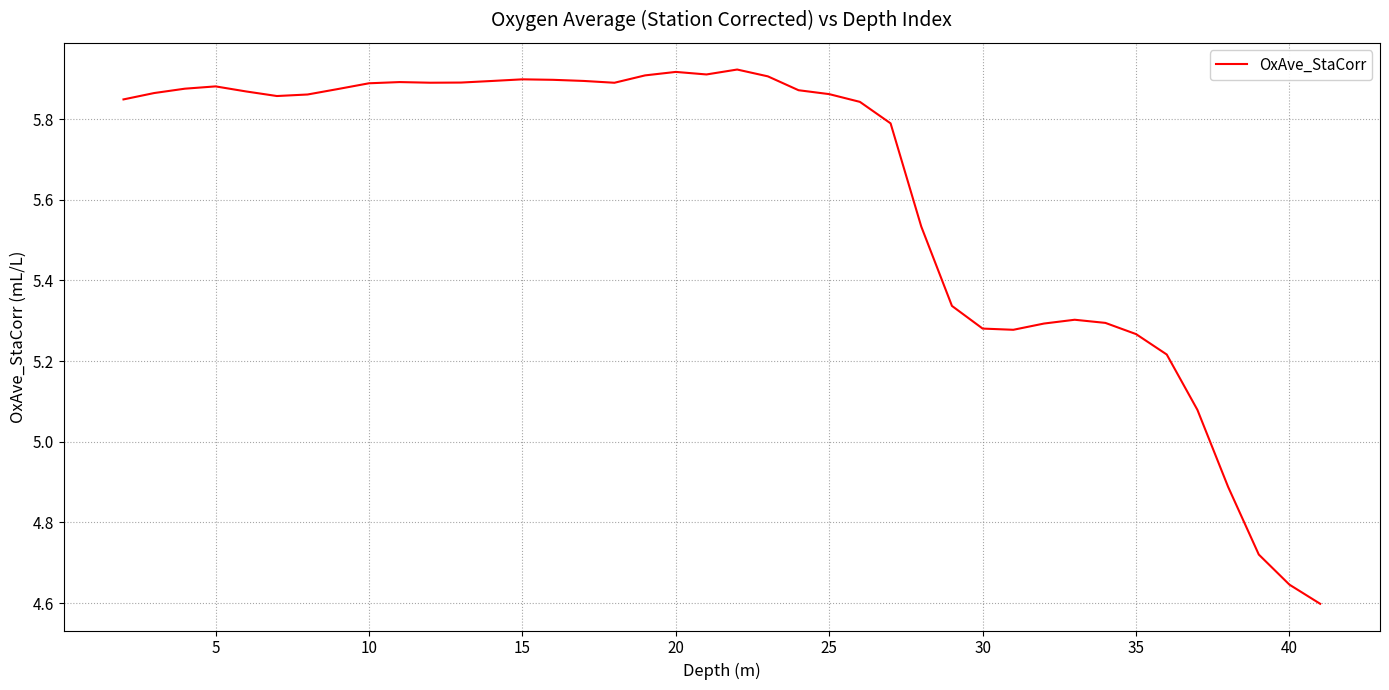

What is the difference between the maximum and minimum values?

1.3